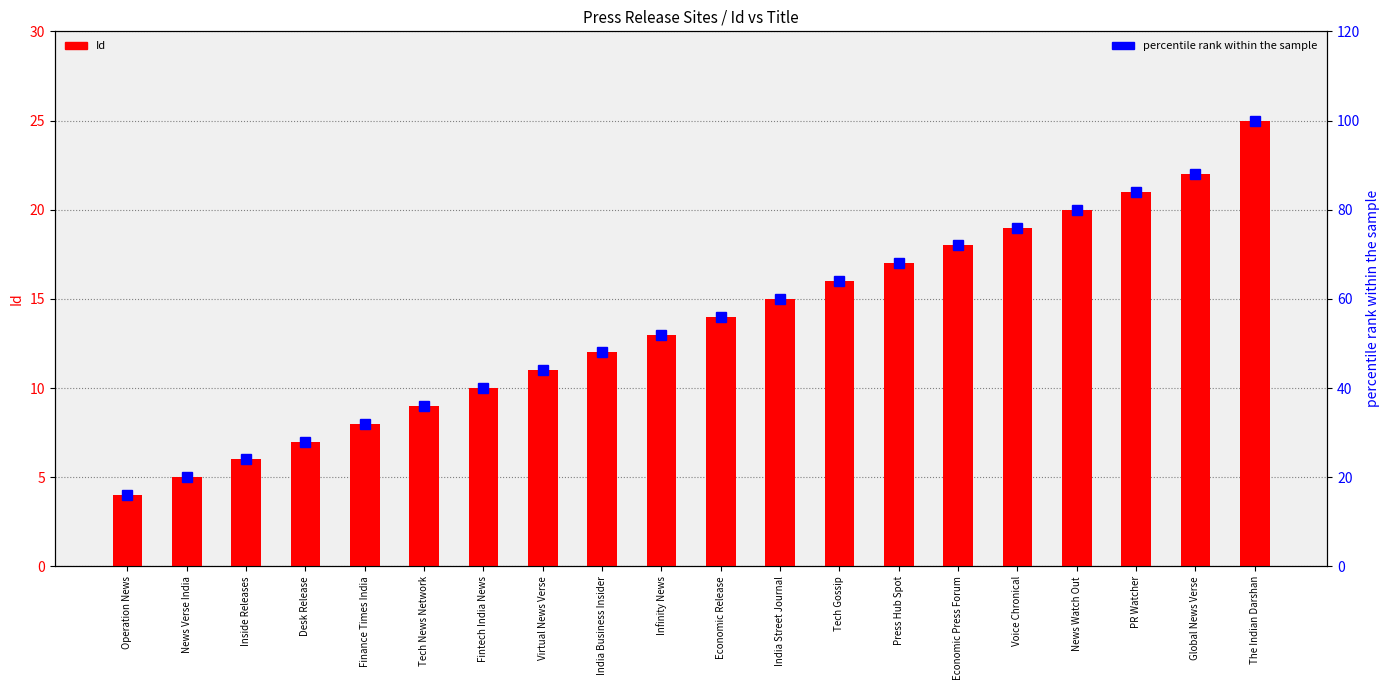

Which series has the largest total across all categories?

percentile rank within the sample